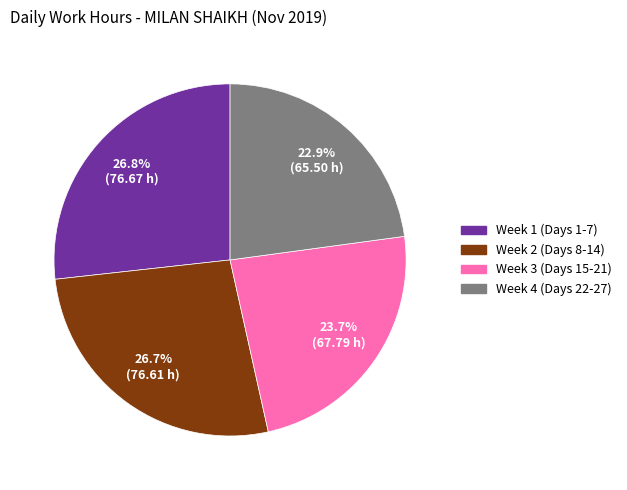

Is there a majority slice in this chart?

No